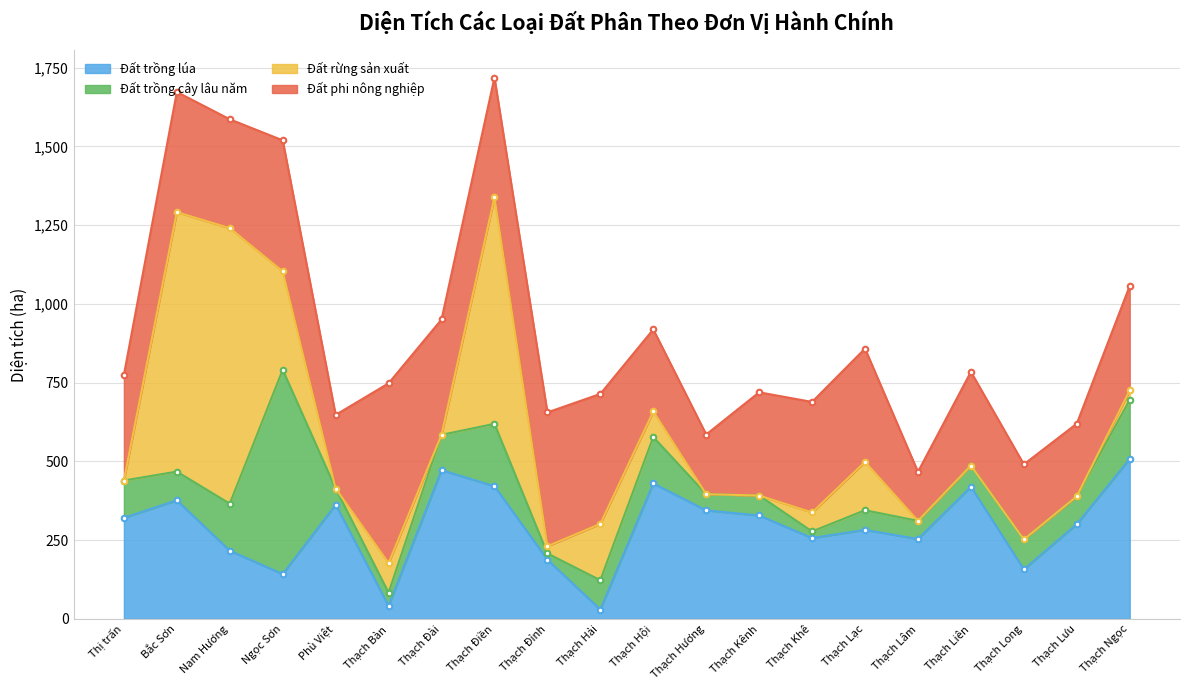

Reading left to right, what are all the values shown in this chart?

Đất trồng lúa: Thị trấn=320.8	Bắc Sơn=376.4	Nam Hương=216.3	Ngọc Sơn=142.2	Phù Việt=362.4	Thạch Bàn=41.2	Thạch Đài=472.0	Thạch Điền=421.2	Thạch Đỉnh=187.9	Thạch Hải=29.8	Thạch Hội=429.9	Thạch Hương=344.4	Thạch Kênh=328.2	Thạch Khê=256.6	Thạch Lạc=282.6	Thạch Lâm=253.5	Thạch Liên=419.4	Thạch Long=157.2	Thạch Lưu=300.6	Thạch Ngọc=507.9
Đất trồng cây lâu năm: Thị trấn=118.5	Bắc Sơn=91.2	Nam Hương=149.3	Ngọc Sơn=648.5	Phù Việt=51.4	Thạch Bàn=41.9	Thạch Đài=112.2	Thạch Điền=198.1	Thạch Đỉnh=19.8	Thạch Hải=92.9	Thạch Hội=147.4	Thạch Hương=51.2	Thạch Kênh=63.4	Thạch Khê=20.9	Thạch Lạc=62.4	Thạch Lâm=57.7	Thạch Liên=67.4	Thạch Long=94.9	Thạch Lưu=88.6	Thạch Ngọc=187.0
Đất rừng sản xuất: Thị trấn=0.0	Bắc Sơn=823.7	Nam Hương=874.5	Ngọc Sơn=312.4	Phù Việt=0.0	Thạch Bàn=94.0	Thạch Đài=0.0	Thạch Điền=718.9	Thạch Đỉnh=22.8	Thạch Hải=178.9	Thạch Hội=81.1	Thạch Hương=0.0	Thạch Kênh=0.0	Thạch Khê=60.3	Thạch Lạc=153.4	Thạch Lâm=0.0	Thạch Liên=0.0	Thạch Long=0.0	Thạch Lưu=0.0	Thạch Ngọc=30.4
Đất phi nông nghiệp: Thị trấn=335.2	Bắc Sơn=381.3	Nam Hương=345.7	Ngọc Sơn=416.0	Phù Việt=233.7	Thạch Bàn=570.6	Thạch Đài=366.2	Thạch Điền=380.3	Thạch Đỉnh=424.9	Thạch Hải=412.5	Thạch Hội=260.5	Thạch Hương=189.6	Thạch Kênh=327.7	Thạch Khê=350.9	Thạch Lạc=359.6	Thạch Lâm=155.6	Thạch Liên=297.6	Thạch Long=238.4	Thạch Lưu=230.5	Thạch Ngọc=331.6